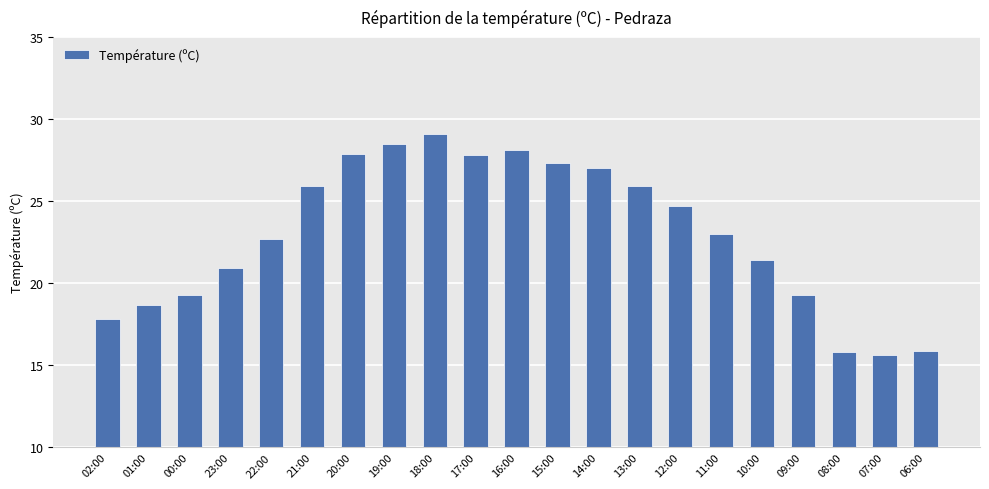

What is the average value?

23.0